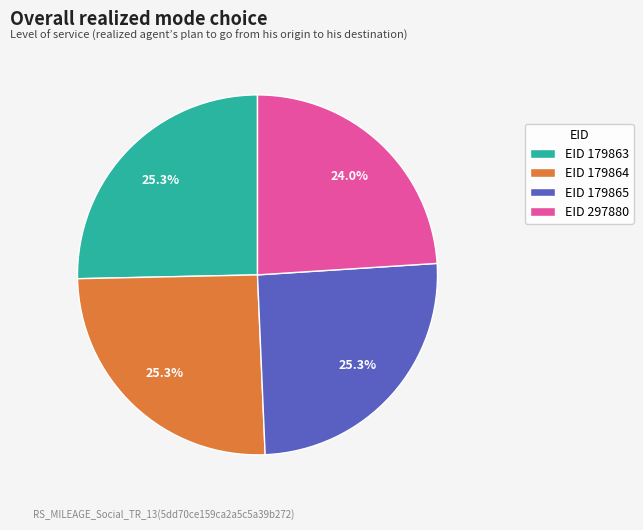

Approximately how many times larger is the value at EID 179864 compared to EID 179865?

1.0